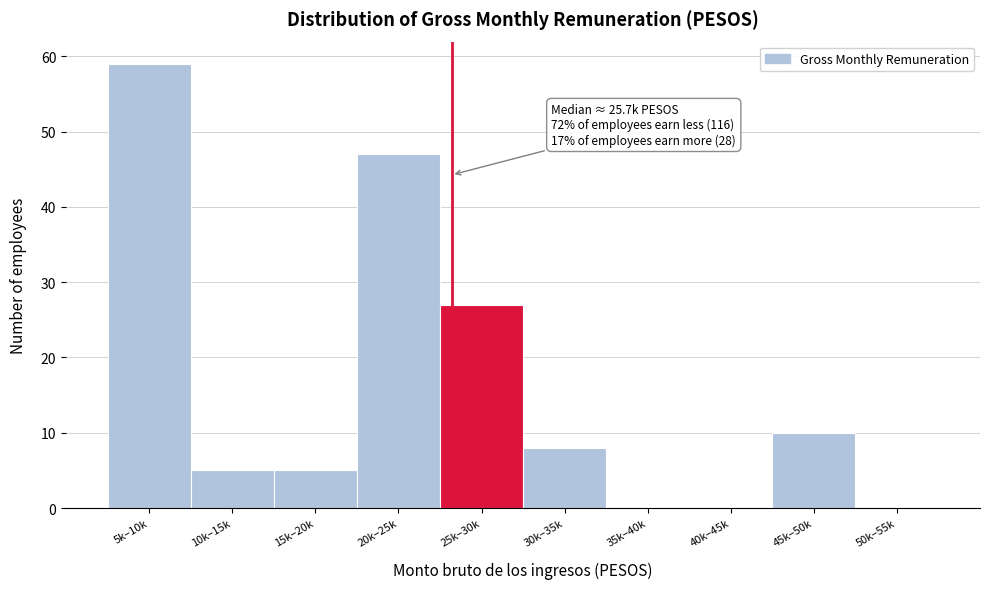

Reading right to left, transcribe all the data shown in this chart.

50k–55k=0	45k–50k=10	40k–45k=0	35k–40k=0	30k–35k=8	25k–30k=27	20k–25k=47	15k–20k=5	10k–15k=5	5k–10k=59